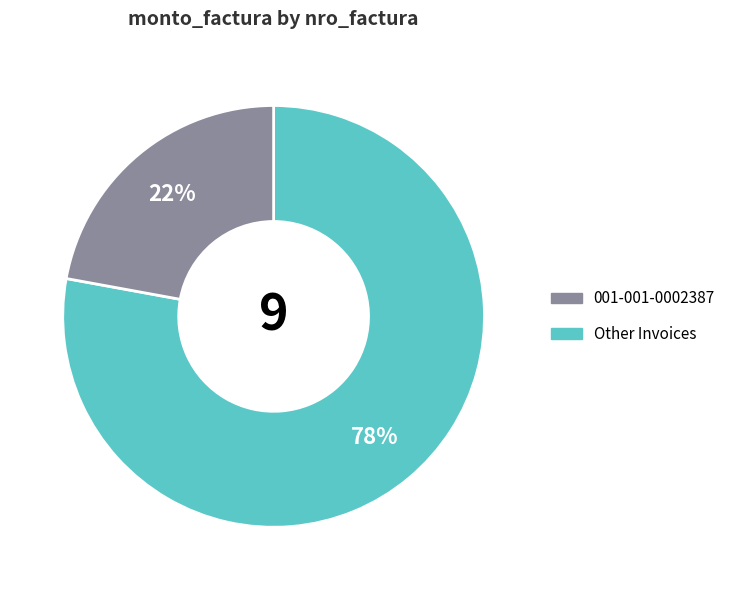

To the nearest percent, what is the average slice percentage?

50%